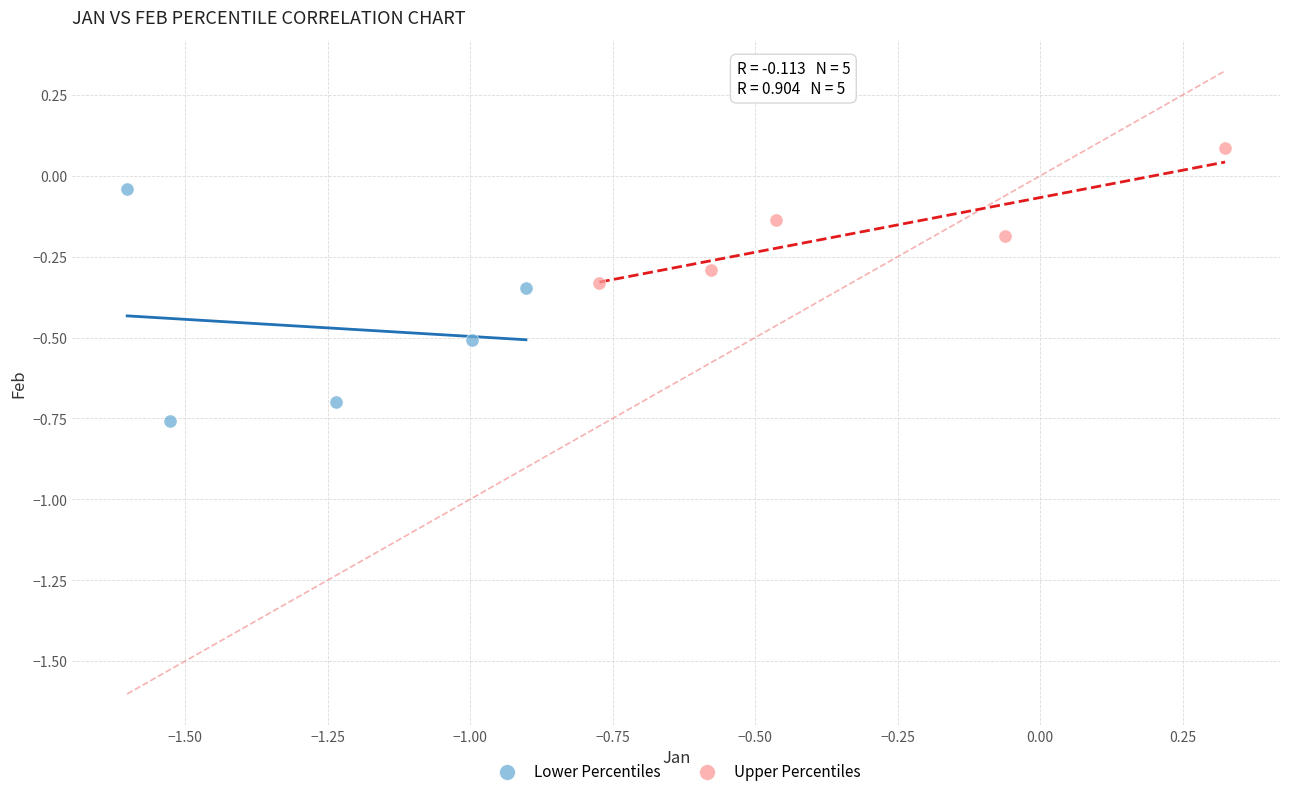

Which series contains the highest Y value?

Upper Percentiles